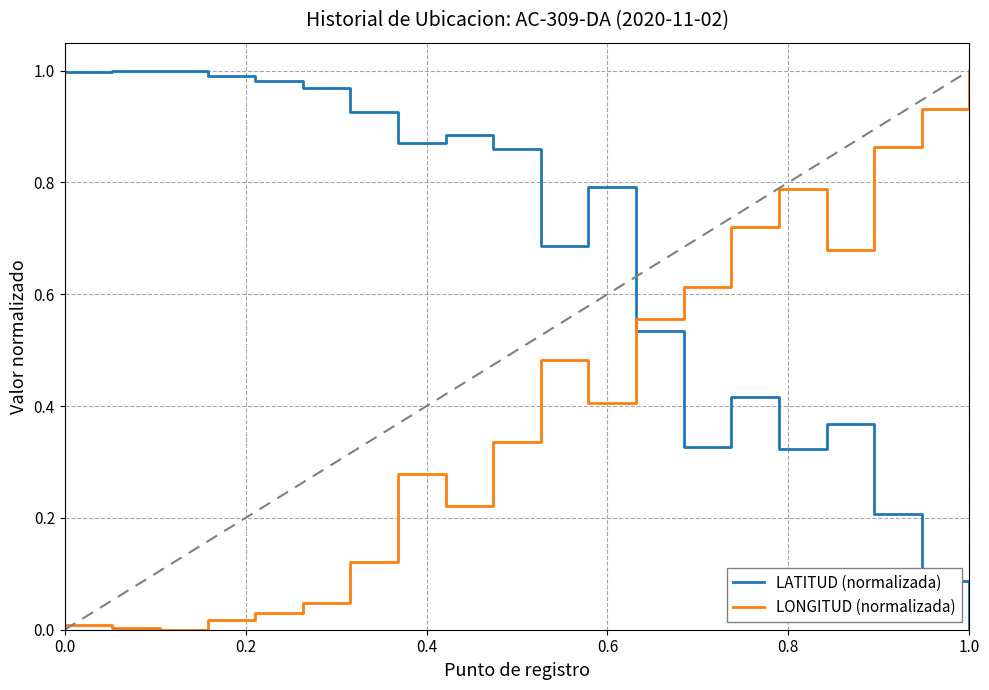

Which series ends up on top after the final intersection of LATITUD (normalizada) and LONGITUD (normalizada)?

LONGITUD (normalizada)